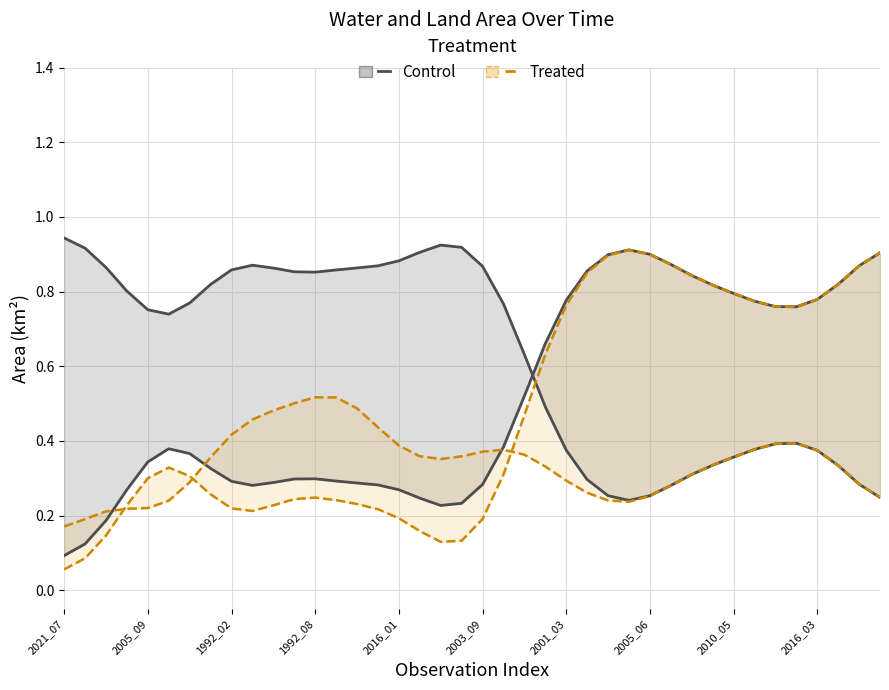

Which series has the largest total across all categories?

waterArea (Control)